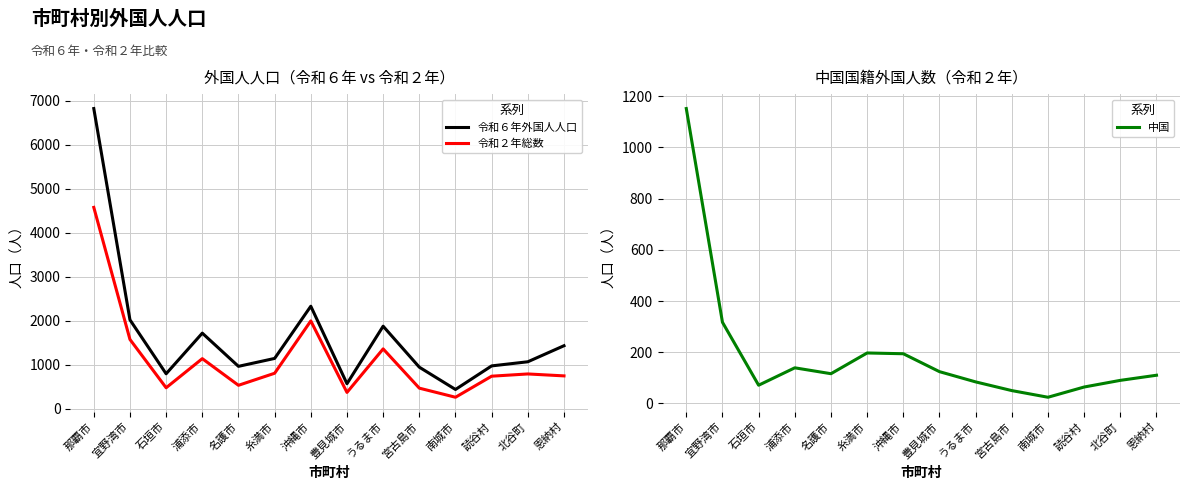

How many lines are shown in the chart?

3